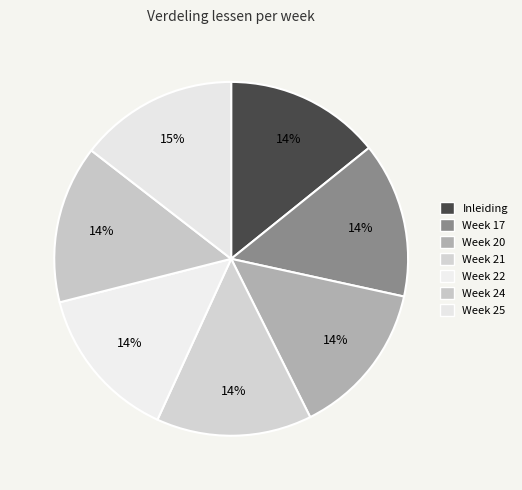

How many slices are in this pie chart?

7